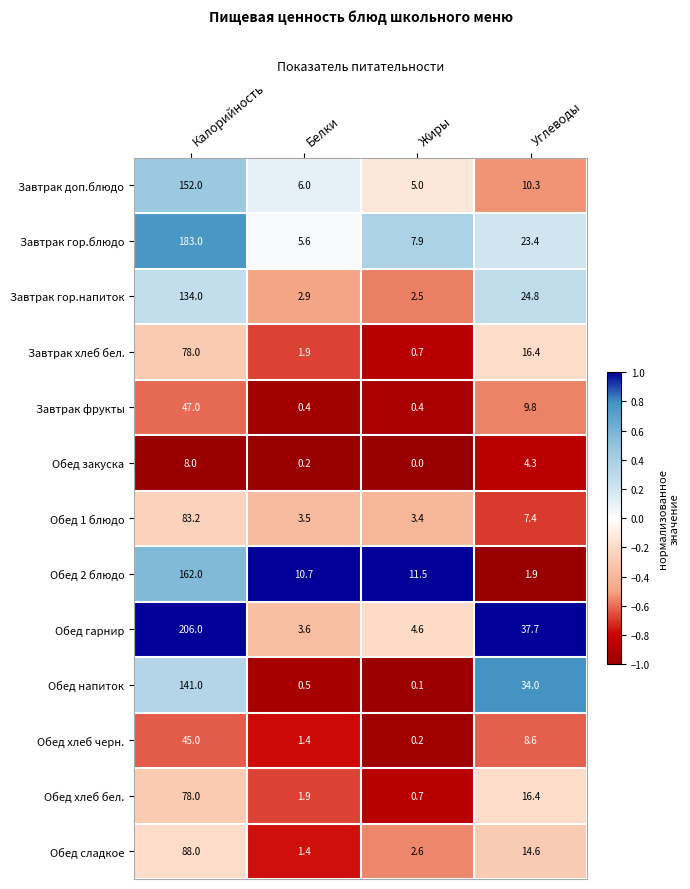

What is the difference between the highest and lowest values at Белки?

10.5